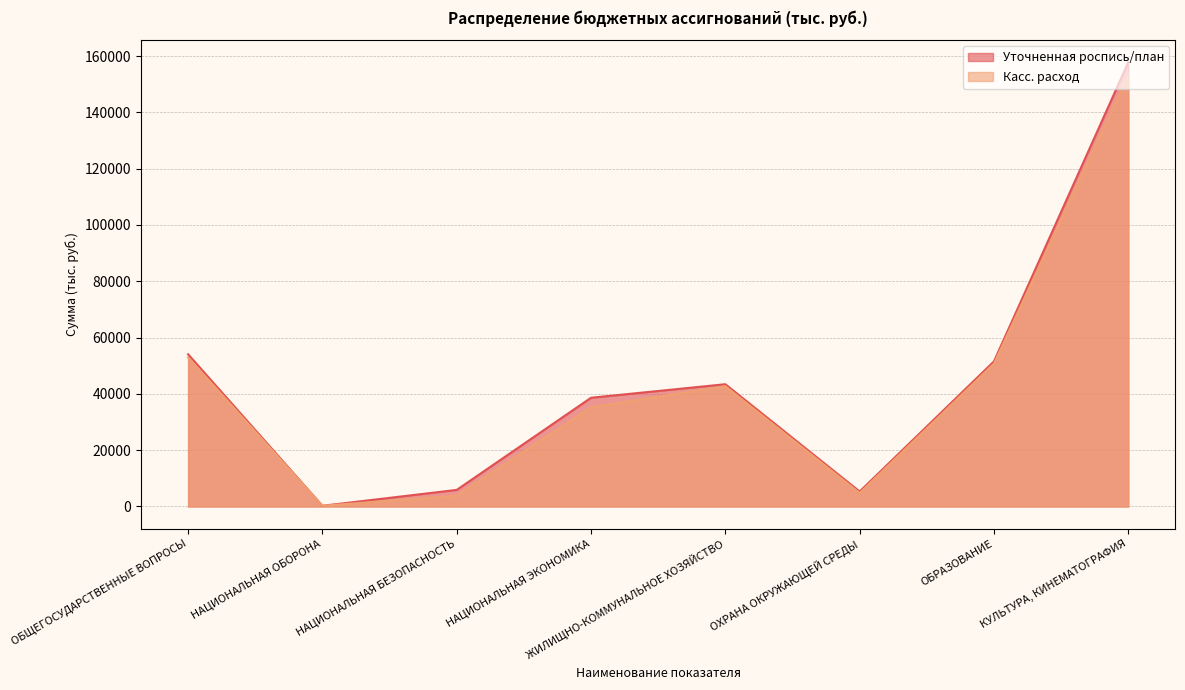

The value of Уточненная роспись/план at НАЦИОНАЛЬНАЯ ОБОРОНА is 65.2. True or false?

False